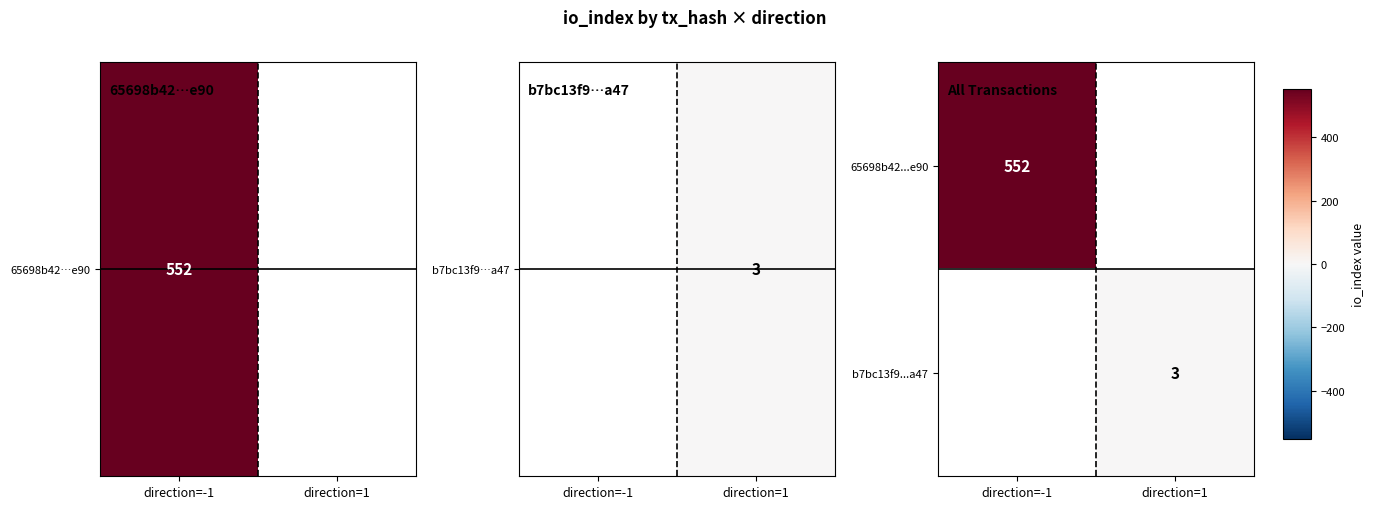

True or false: b7bc13f9...a47 has a value of 3 at direction=1.

True